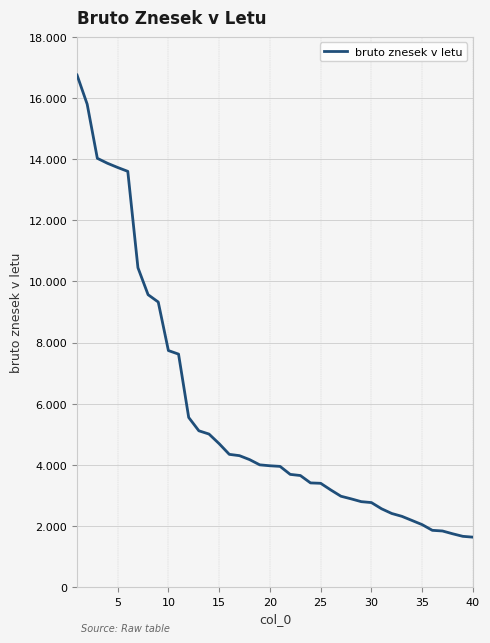

Does the chart have visible grid lines?

Yes